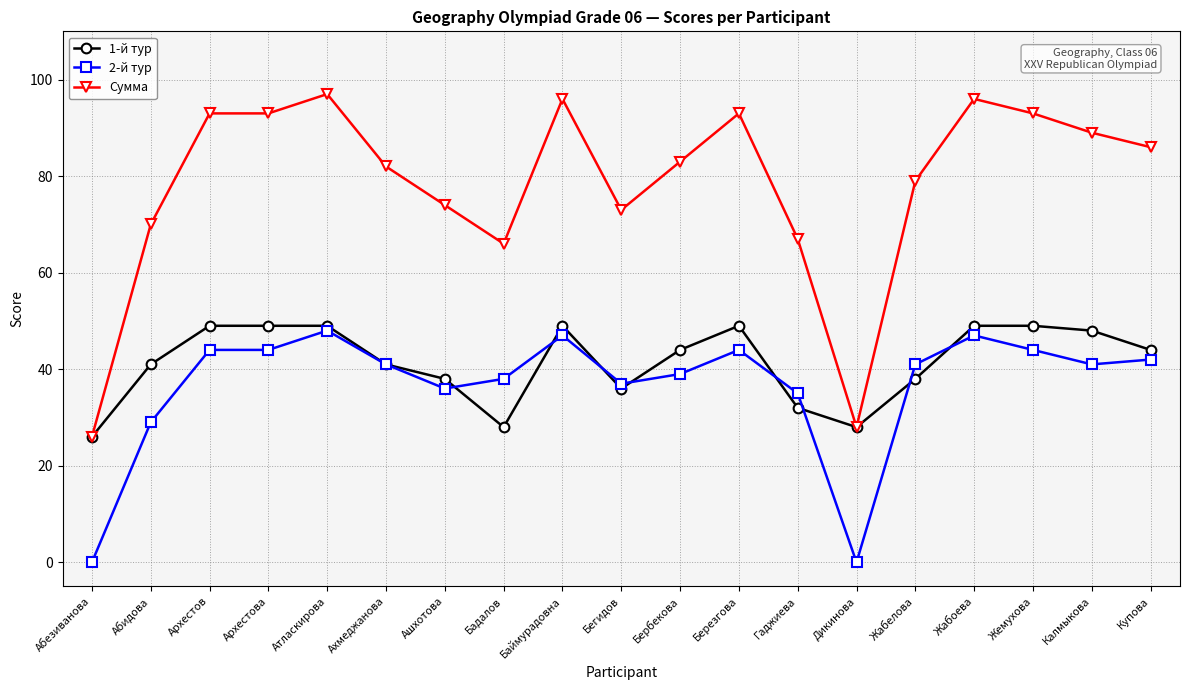

What is the maximum value shown in the chart?

97